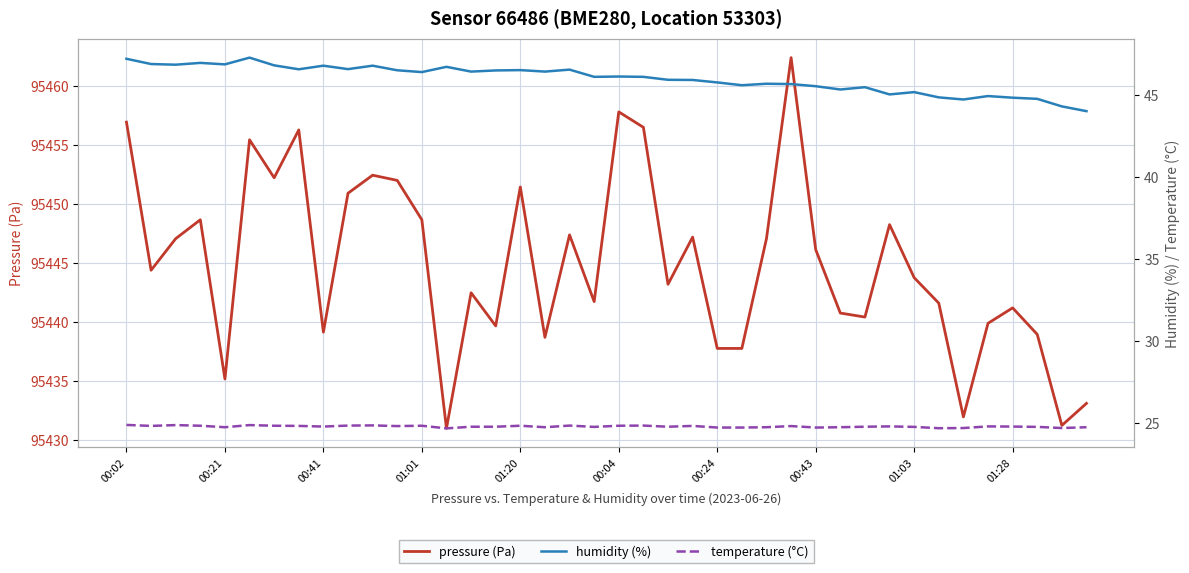

What is the highest value of the pressure (Pa) series?

95462.4